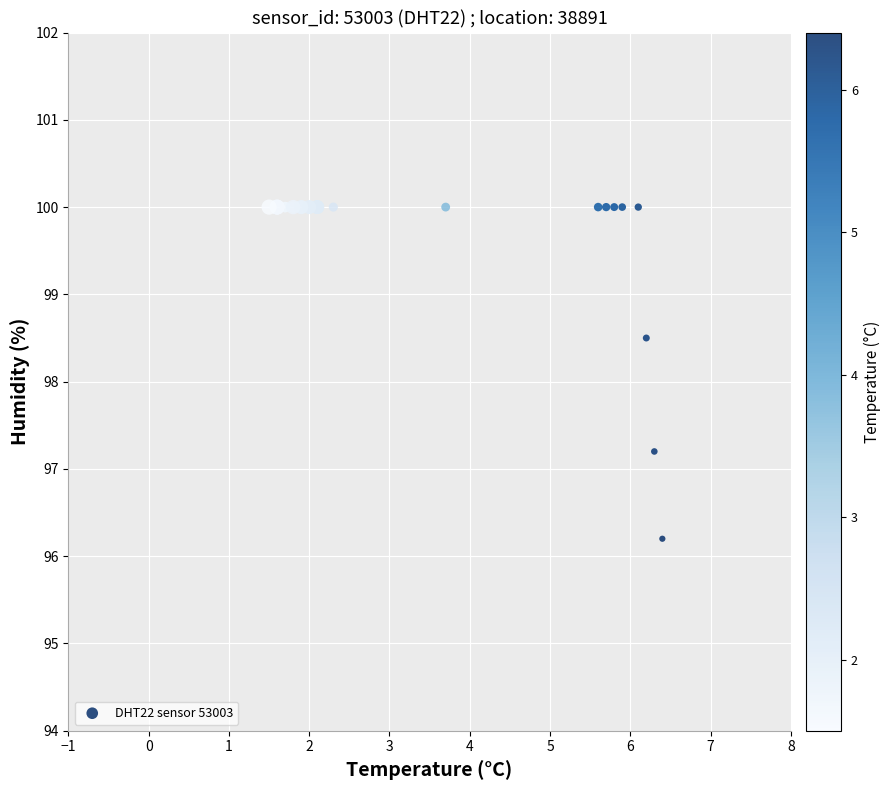

What Y value in the scatter plot is closest to 98?

98.5